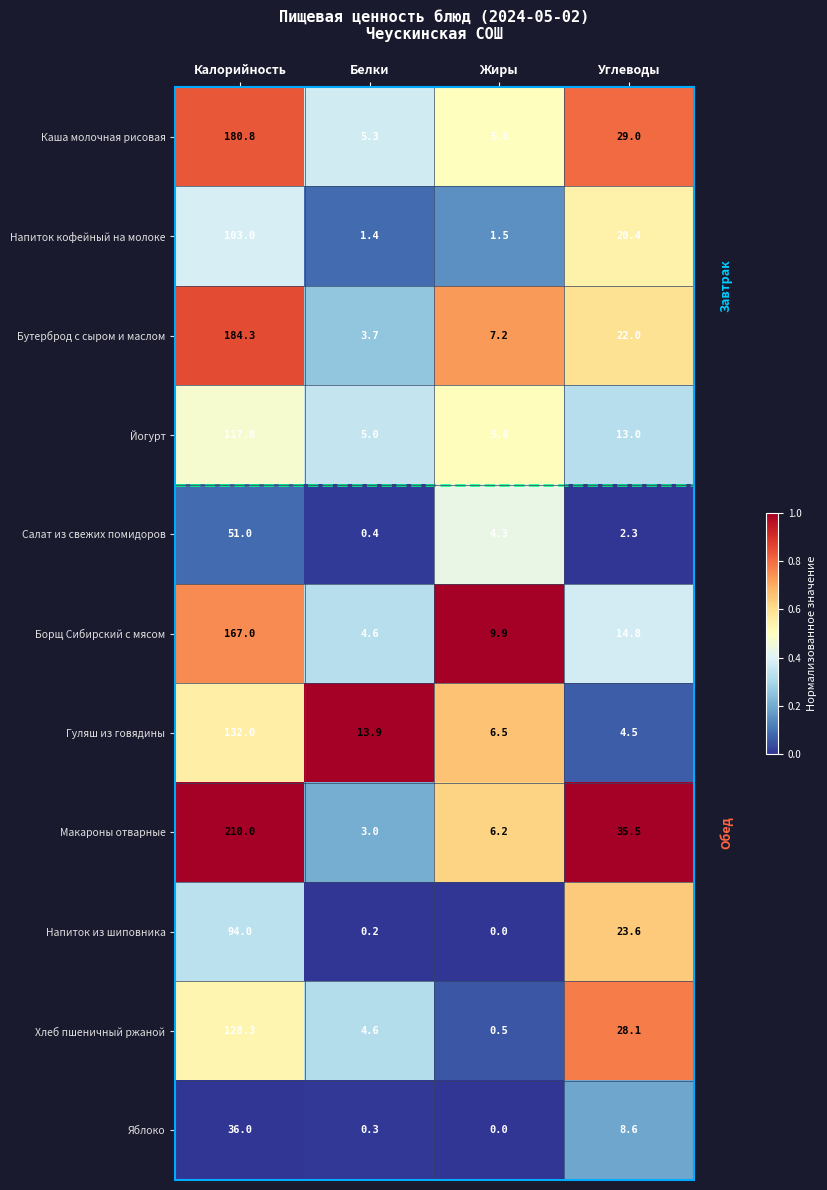

Rank the series by their maximum value, from highest to lowest.

Макароны отварные, Бутерброд с сыром и маслом, Каша молочная рисовая, Борщ Сибирский с мясом, Гуляш из говядины, Хлеб пшеничный ржаной, Йогурт, Напиток кофейный на молоке, Напиток из шиповника, Салат из свежих помидоров, Яблоко